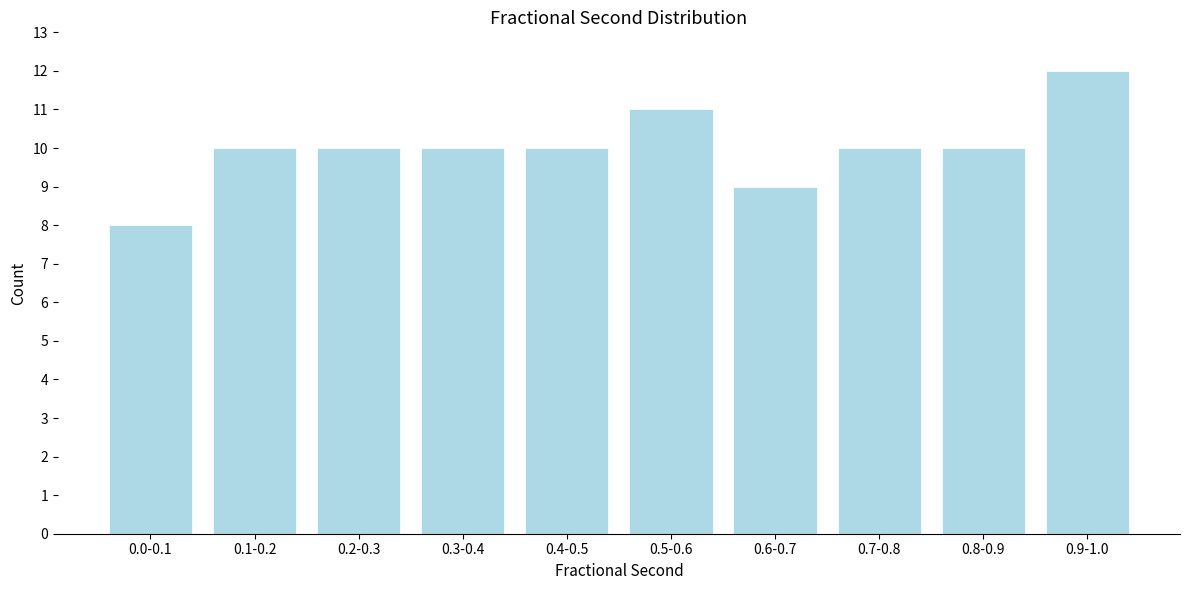

Reading left to right, extract all data points from this chart.

0.0-0.1=8	0.1-0.2=10	0.2-0.3=10	0.3-0.4=10	0.4-0.5=10	0.5-0.6=11	0.6-0.7=9	0.7-0.8=10	0.8-0.9=10	0.9-1.0=12